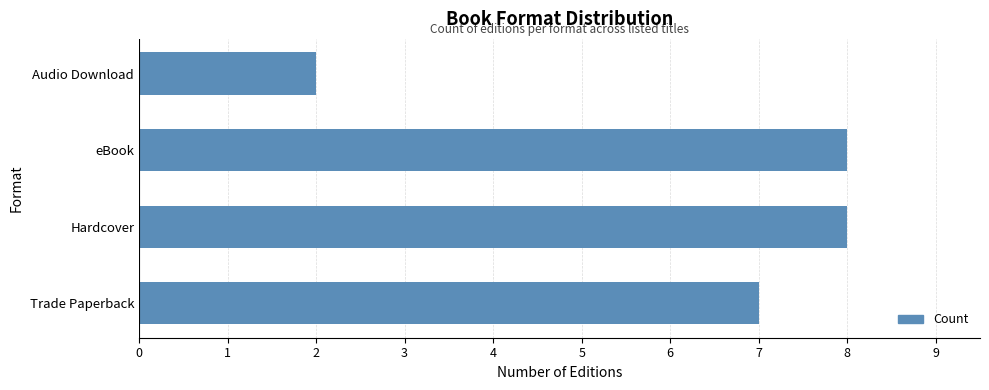

Which label corresponds to the smallest value in the chart?

Audio Download